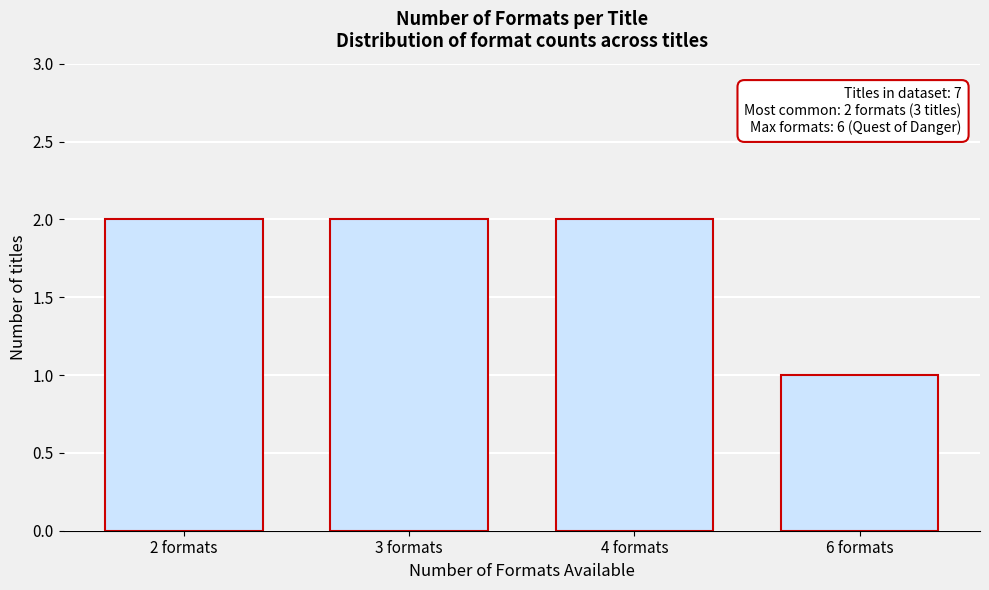

Reading right to left, extract all data points from this chart.

1	2	2	2